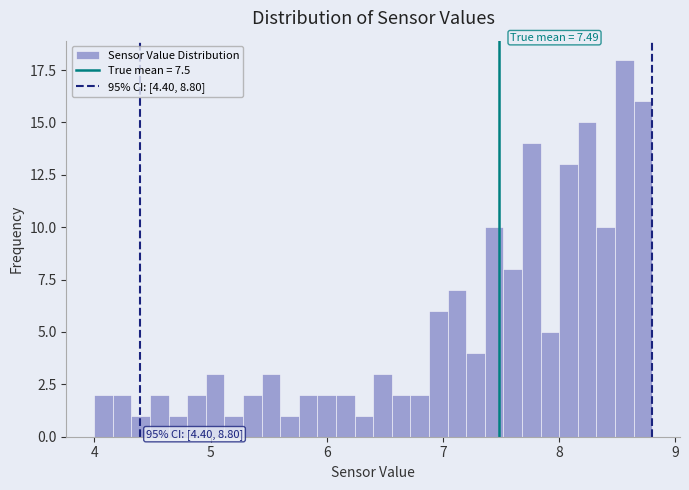

Read against the x-axis, roughly where is the centre of the tallest bar?

8.6